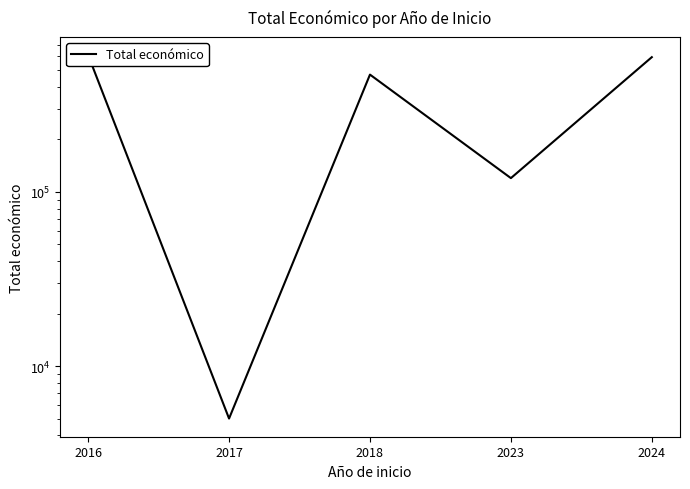

How many values are below 471472?

2